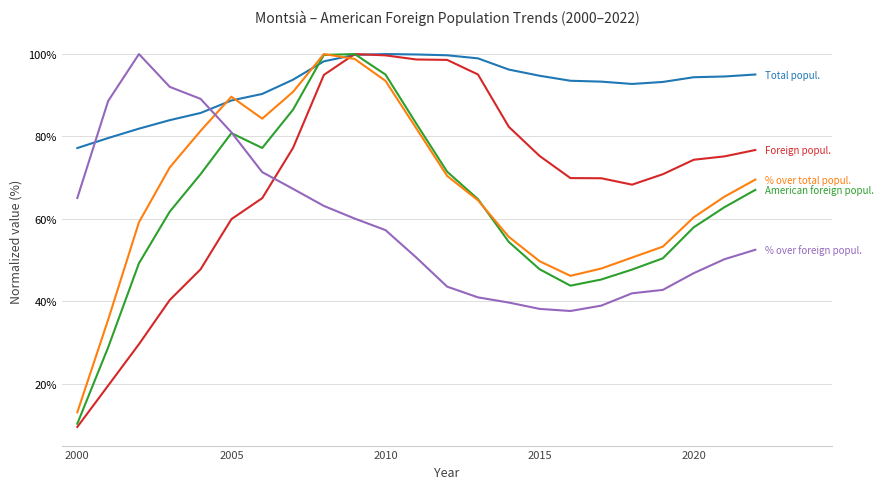

The value of Foreign popul. at 18 is 1.2. True or false?

False